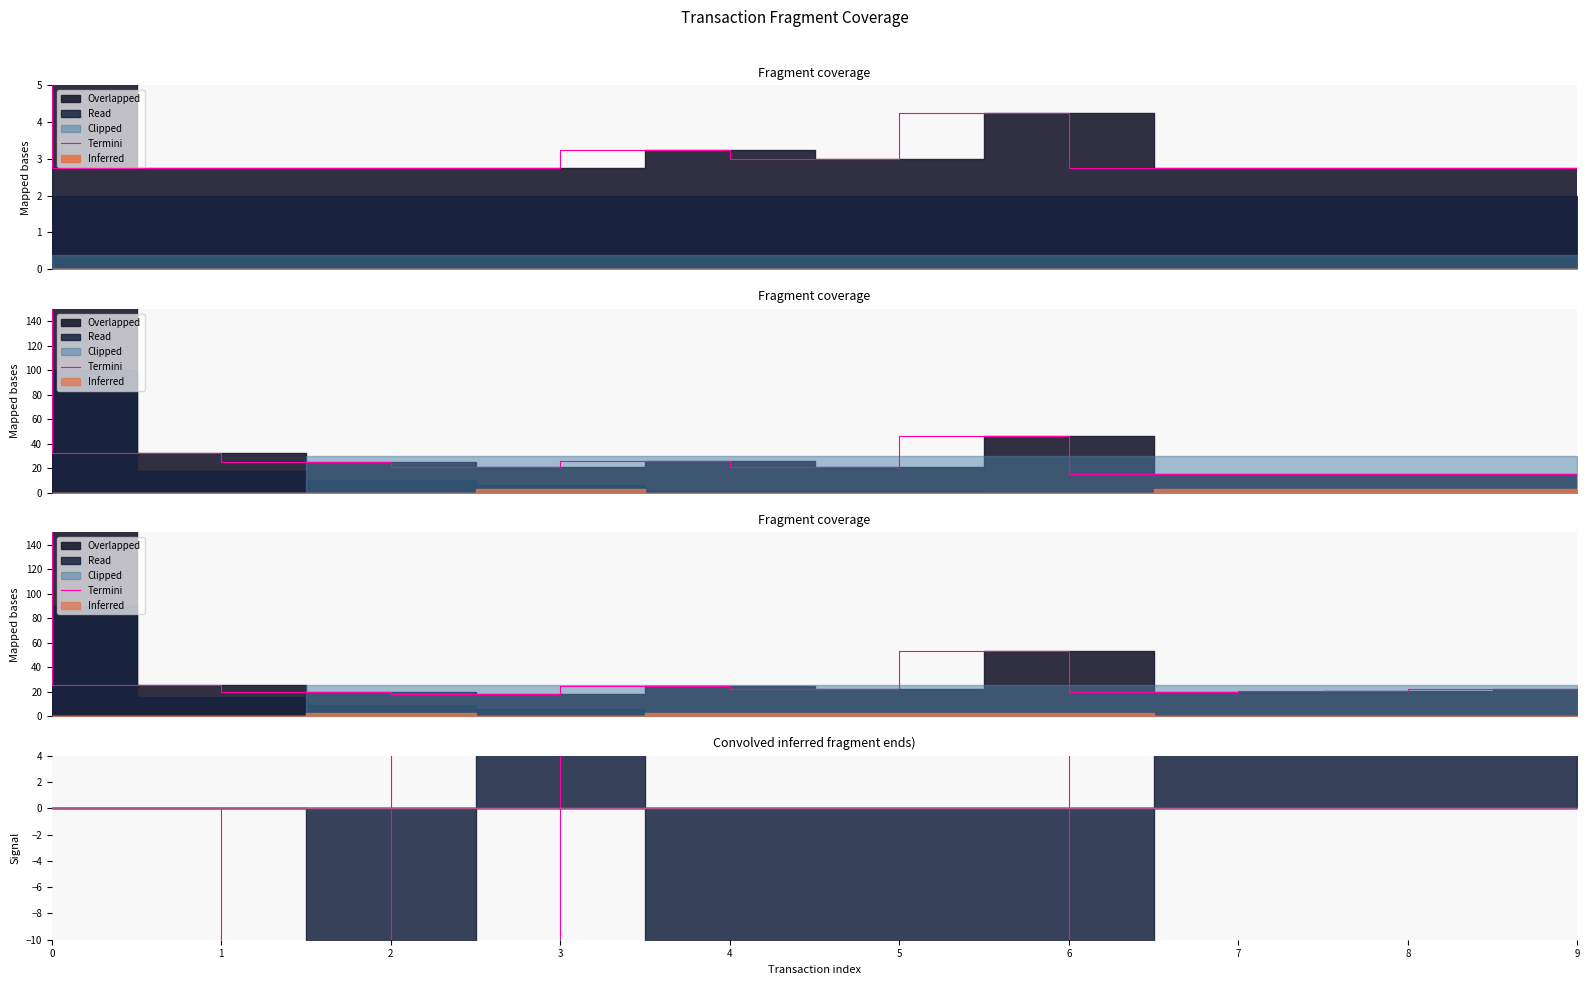

What is the value of the 9th point from the left?

15.0